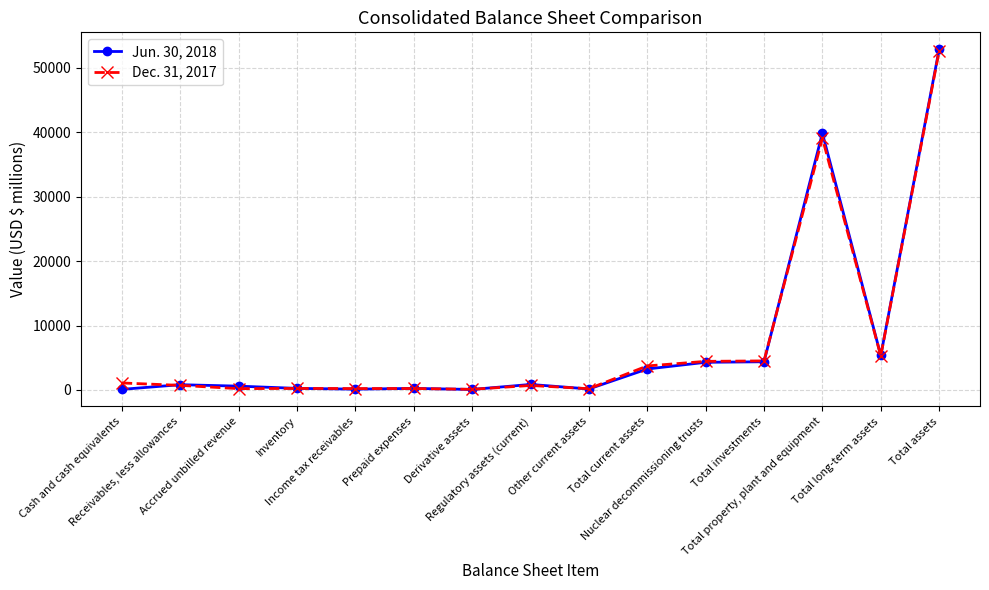

Which series has the largest range (max minus min)?

Jun. 30, 2018